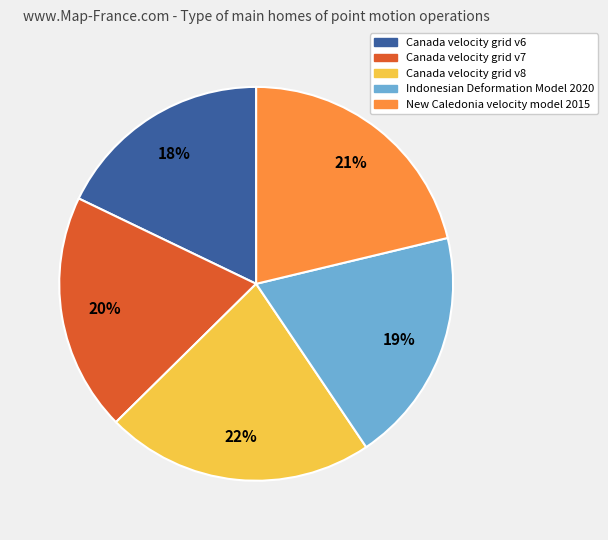

To the nearest percent, what percentage of the pie is New Caledonia velocity model 2015?

21%